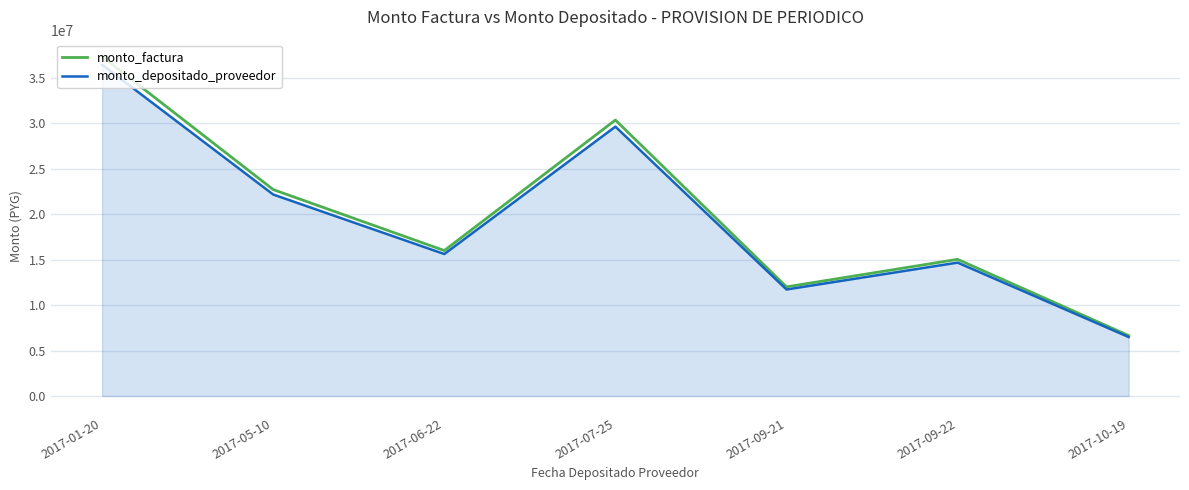

What is the spread (max minus min) of values at 2017-05-10?

542817